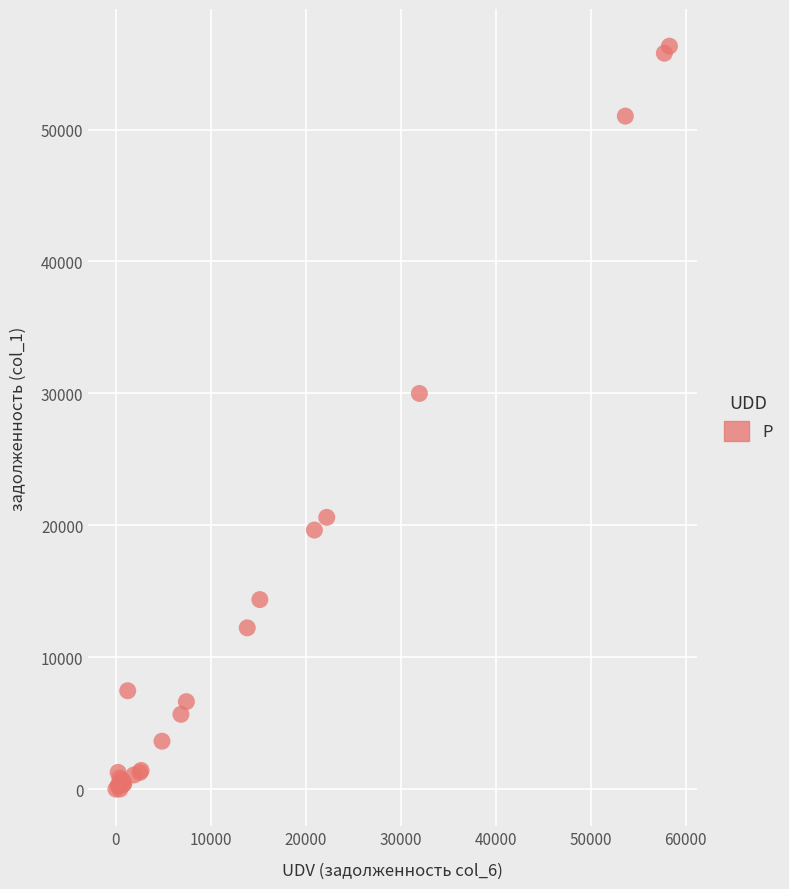

What Y value in the scatter plot is closest to 28159?

29991.1